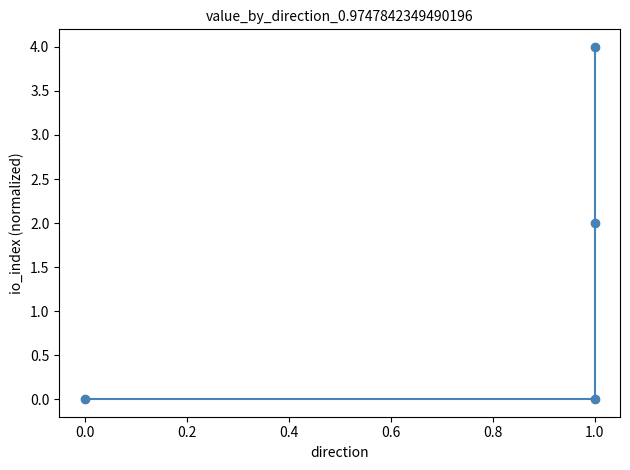

Reading left to right, transcribe all the data shown in this chart.

0	0	2	4